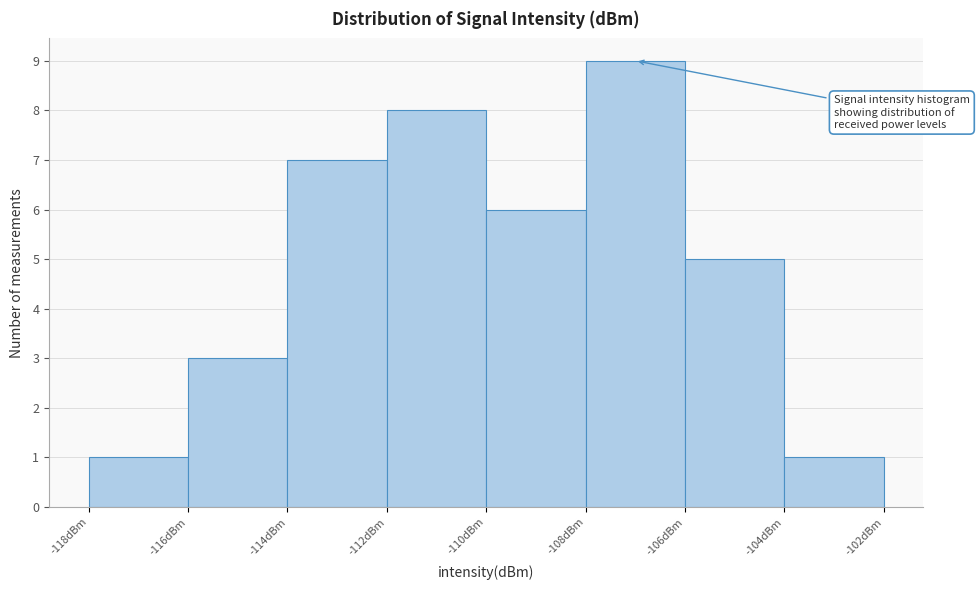

Over which range of the x-axis is the bar tallest?

-108 to -106